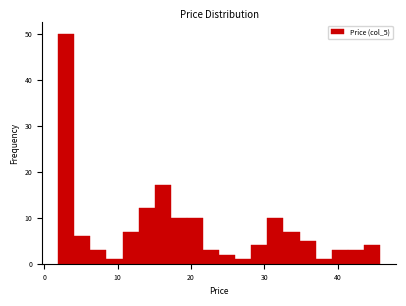

Around what value on the x-axis is the tallest bar? Give the approximate position of its centre, as read against the axis.

3